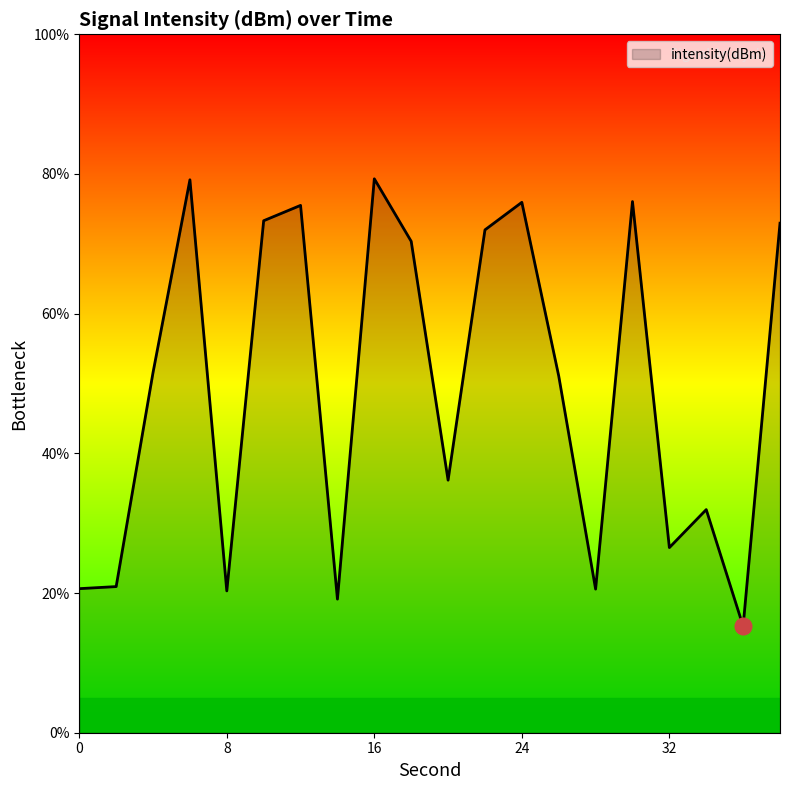

True or false: there are more than 1 points higher than both neighbors.

True